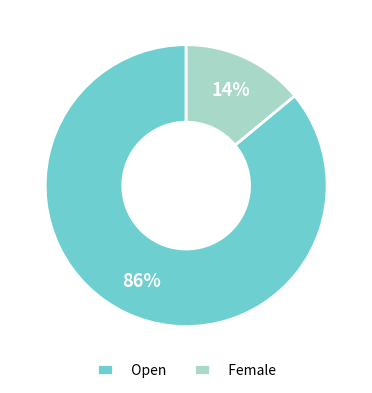

To the nearest percent, what is the difference between the Open and Female slice percentages?

72%